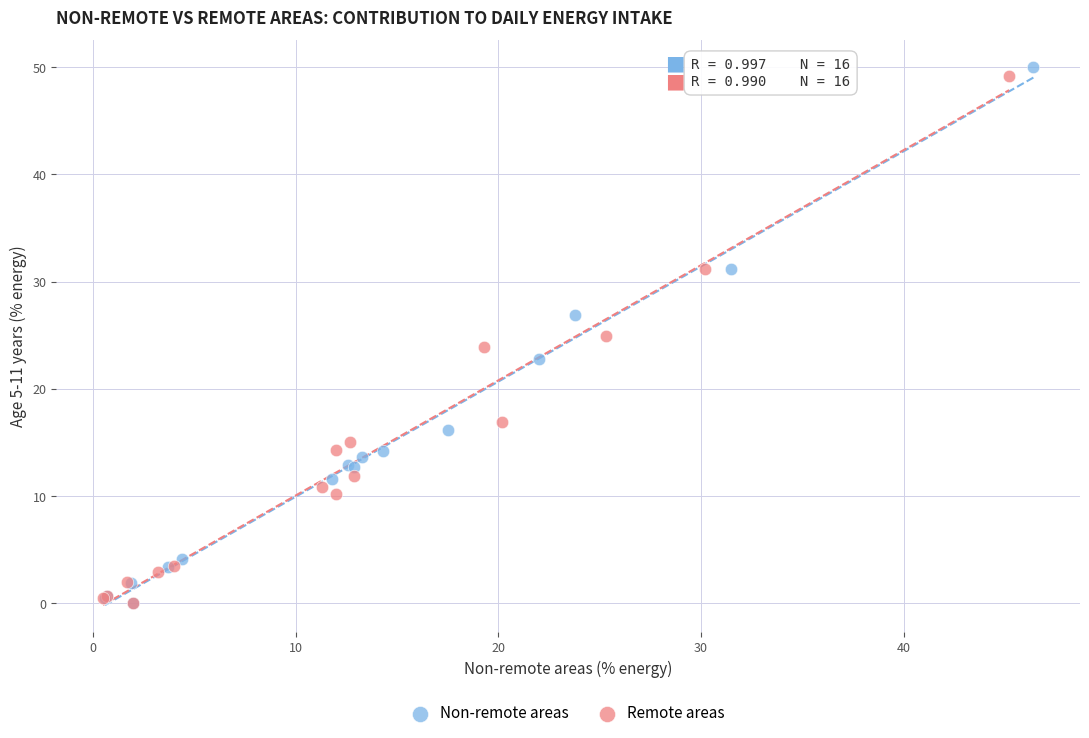

What are all the series names shown in the legend?

Non-remote areas, Remote areas